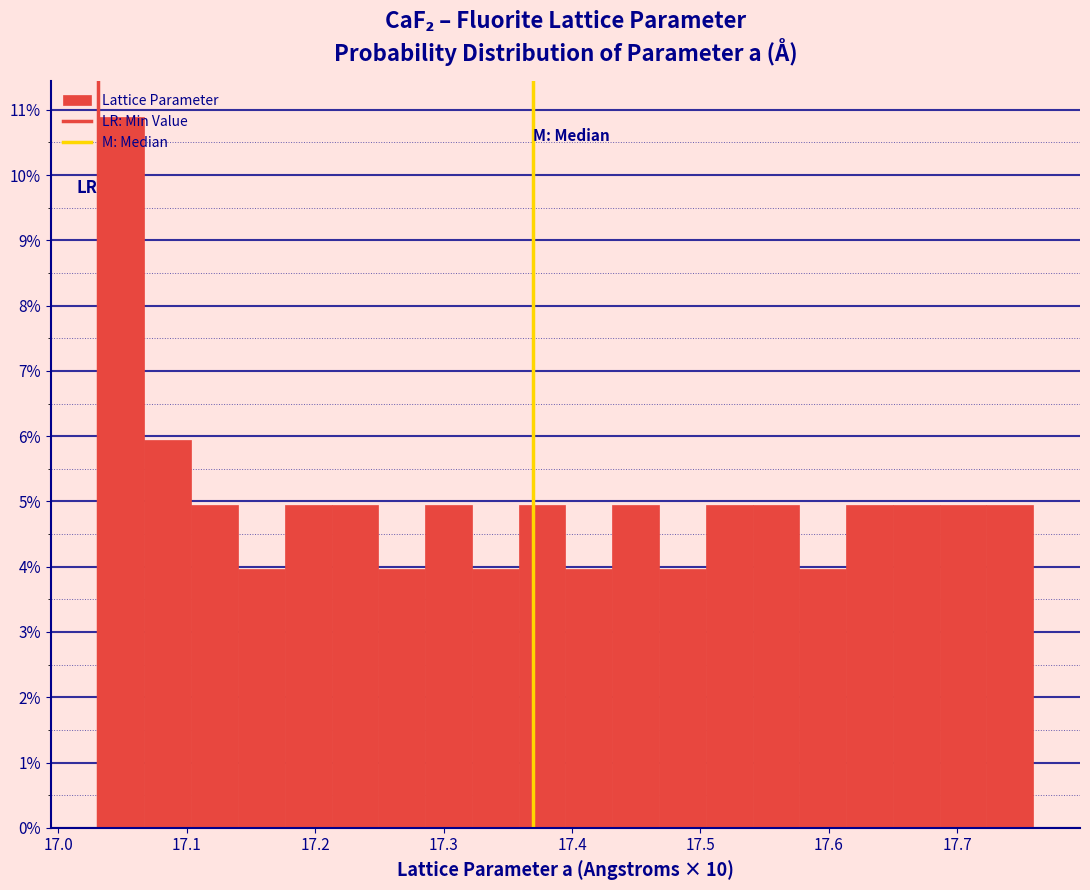

Read against the x-axis, roughly where is the centre of the tallest bar?

17.05